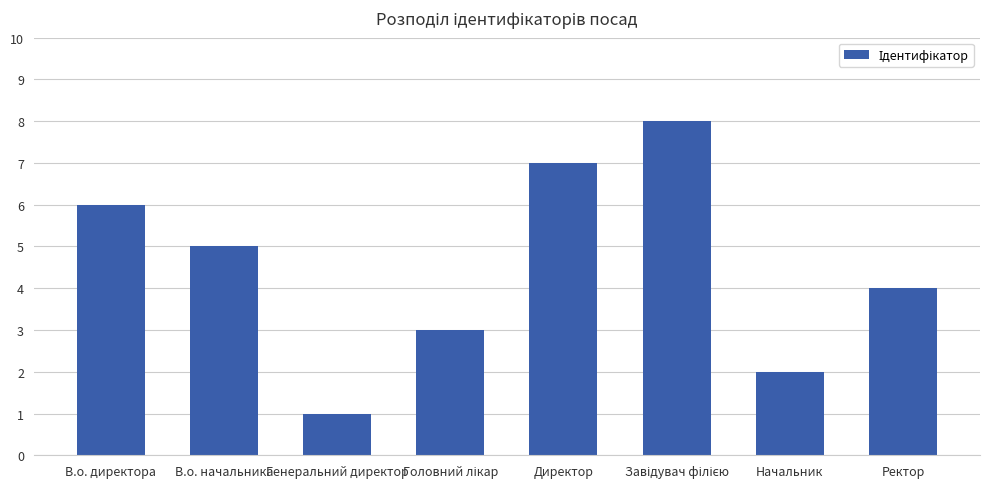

What is the difference between the maximum and minimum values?

7